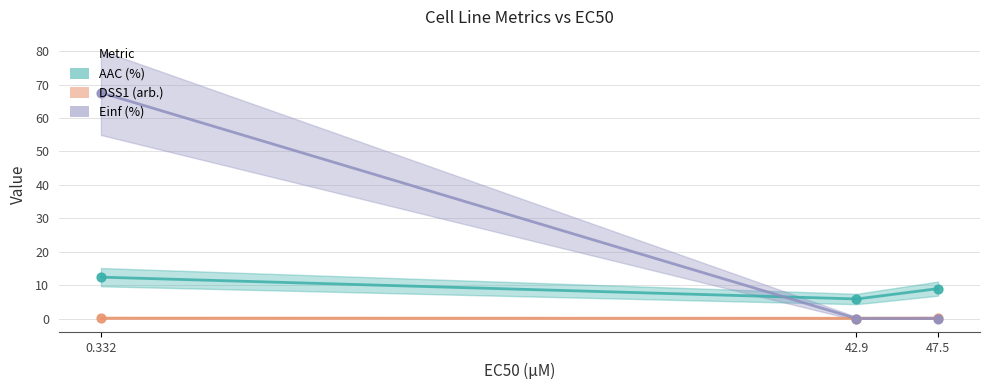

What are all the series names shown in the legend?

AAC (%), DSS1 (arb.), Einf (%)